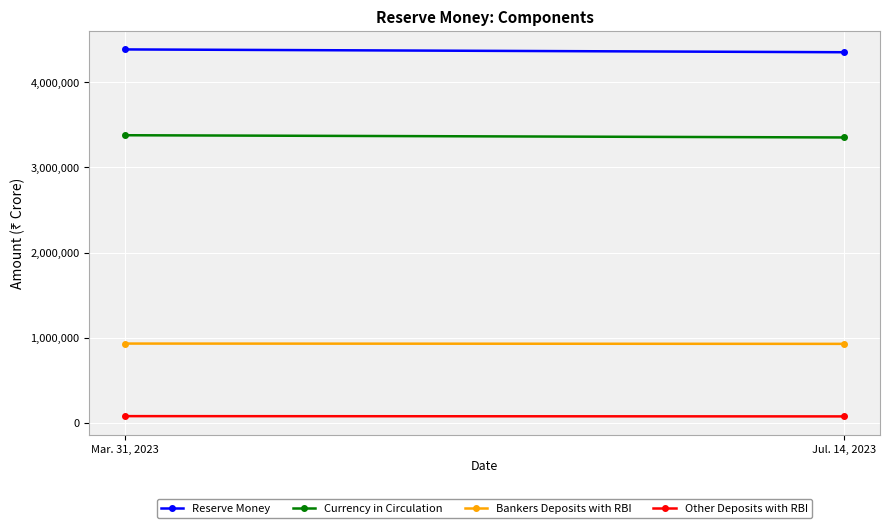

What is the total value across all series at Mar. 31, 2023?

8773518